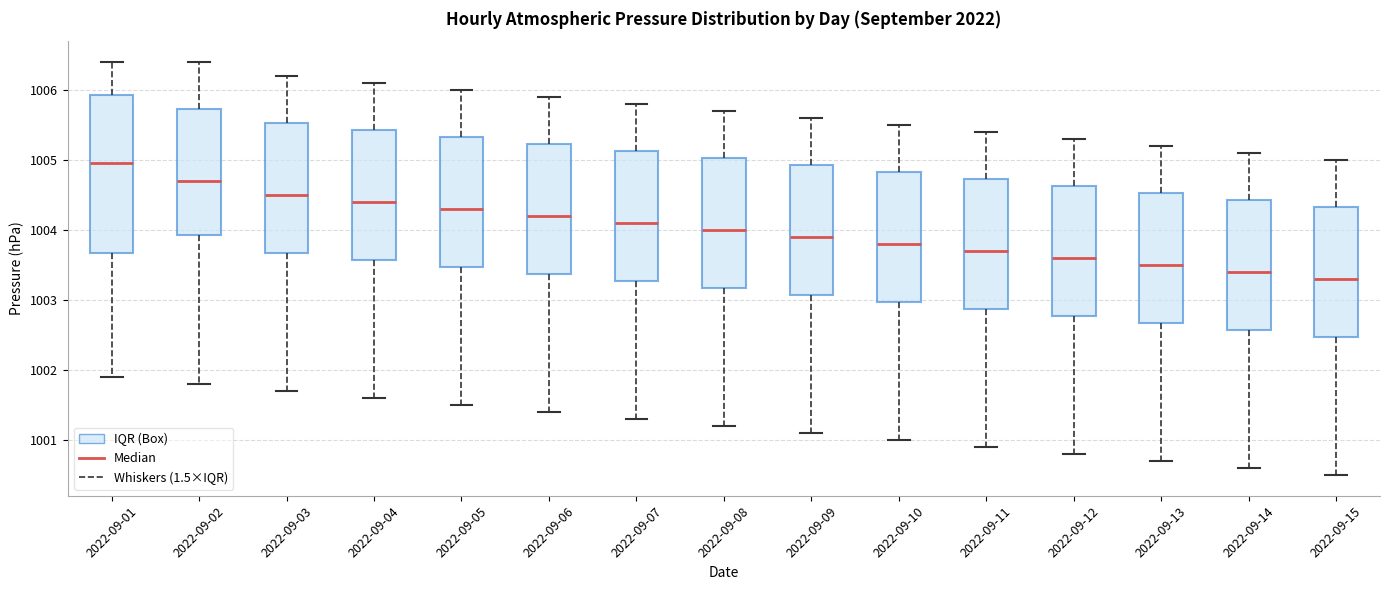

Reading left to right, transcribe this box plot: for each box, give where its median line is, the range the box spans, and where its two whiskers end, as read against the y-axis. The values are not printed on the chart, so give them approximately, as read against the axis.

2022-09-01: median 1005.0, box 1003.7 to 1005.9, whiskers 1001.9 to 1006.4
2022-09-02: median 1004.7, box 1003.9 to 1005.7, whiskers 1001.8 to 1006.4
2022-09-03: median 1004.5, box 1003.7 to 1005.5, whiskers 1001.7 to 1006.2
2022-09-04: median 1004.4, box 1003.6 to 1005.4, whiskers 1001.6 to 1006.1
2022-09-05: median 1004.3, box 1003.5 to 1005.3, whiskers 1001.5 to 1006.0
2022-09-06: median 1004.2, box 1003.4 to 1005.2, whiskers 1001.4 to 1005.9
2022-09-07: median 1004.1, box 1003.3 to 1005.1, whiskers 1001.3 to 1005.8
2022-09-08: median 1004.0, box 1003.2 to 1005.0, whiskers 1001.2 to 1005.7
2022-09-09: median 1003.9, box 1003.1 to 1004.9, whiskers 1001.1 to 1005.6
2022-09-10: median 1003.8, box 1003.0 to 1004.8, whiskers 1001.0 to 1005.5
2022-09-11: median 1003.7, box 1002.9 to 1004.7, whiskers 1000.9 to 1005.4
2022-09-12: median 1003.6, box 1002.8 to 1004.6, whiskers 1000.8 to 1005.3
2022-09-13: median 1003.5, box 1002.7 to 1004.5, whiskers 1000.7 to 1005.2
2022-09-14: median 1003.4, box 1002.6 to 1004.4, whiskers 1000.6 to 1005.1
2022-09-15: median 1003.3, box 1002.5 to 1004.3, whiskers 1000.5 to 1005.0